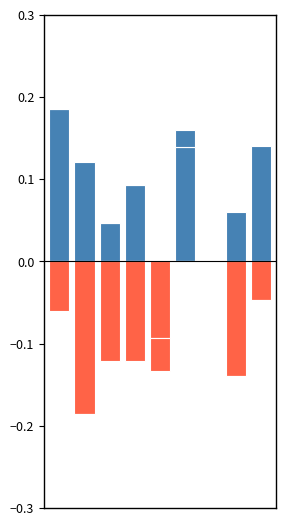

Which series has the largest total across all categories?

positive_col1